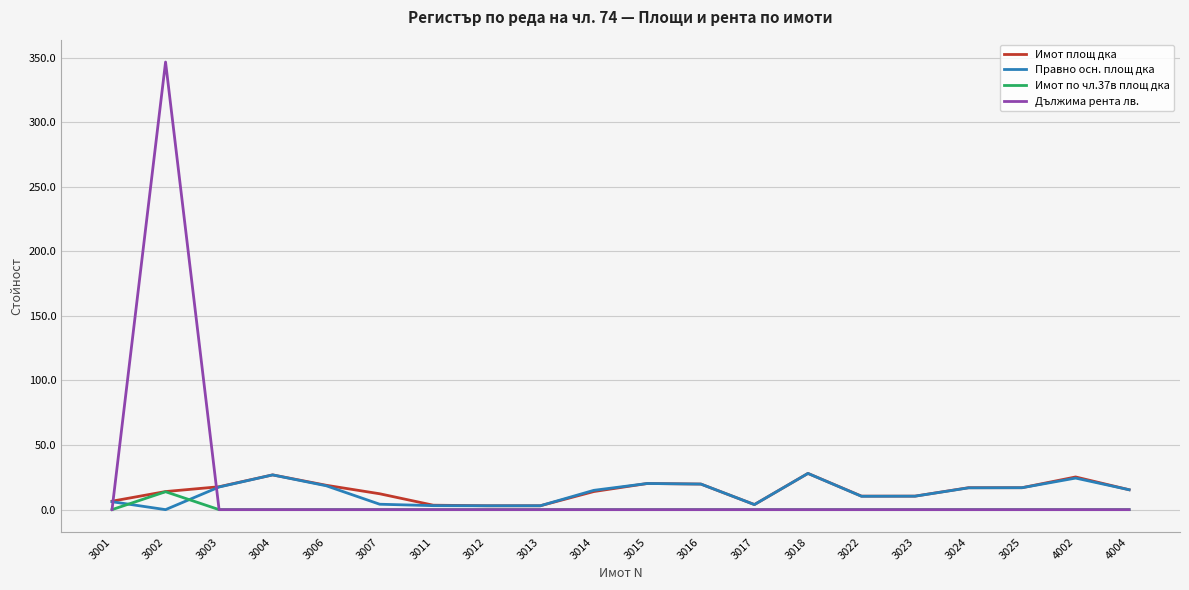

What is the sum of all Имот по чл.37в площ дка values?

13.9